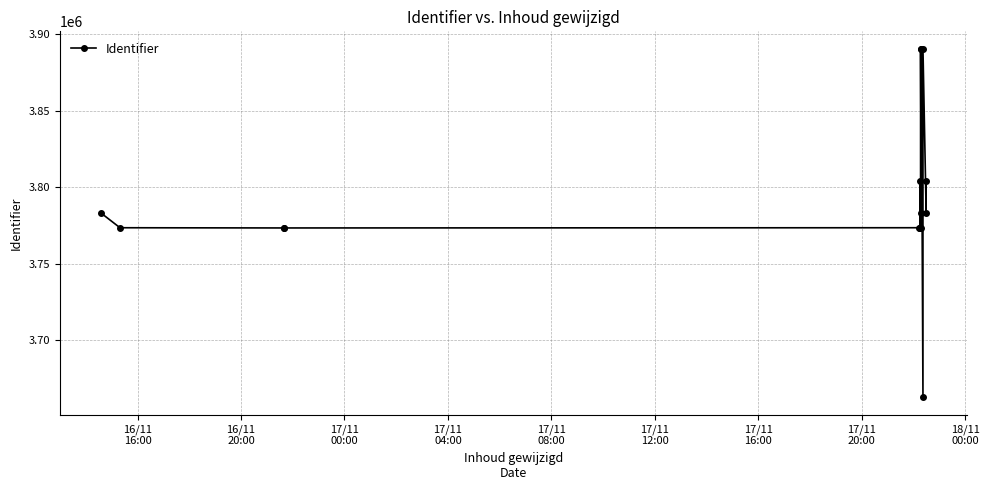

The chart shows a value of 6568266 at 17/11
04:00. True or false?

False